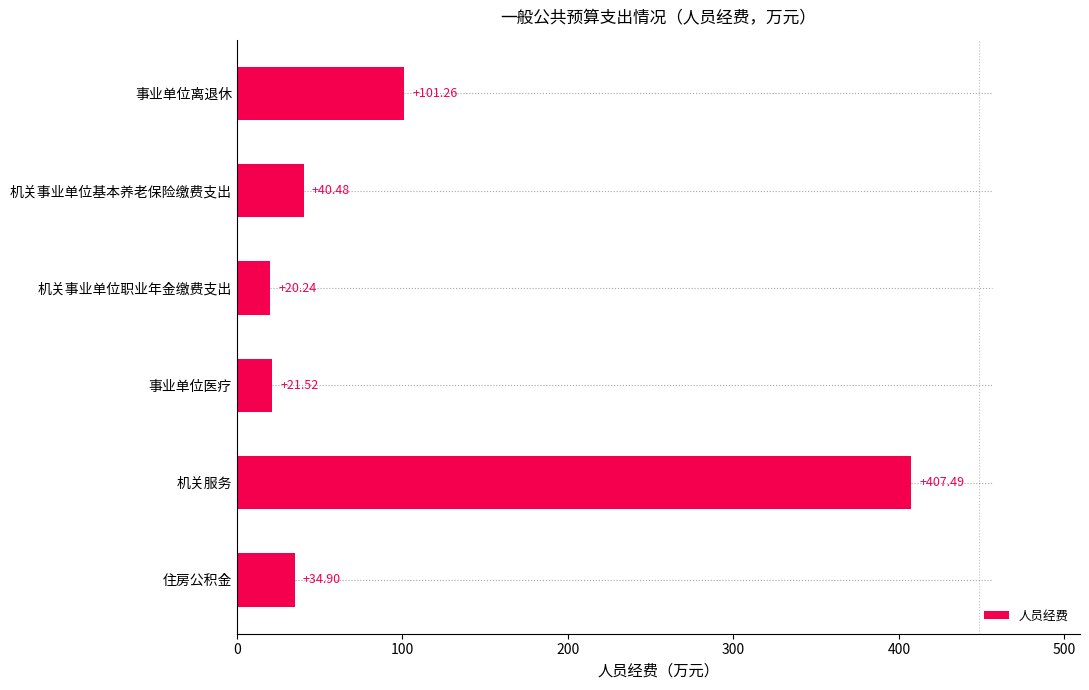

List the labels in order of value, smallest first.

机关事业单位职业年金缴费支出, 事业单位医疗, 住房公积金, 机关事业单位基本养老保险缴费支出, 事业单位离退休, 机关服务